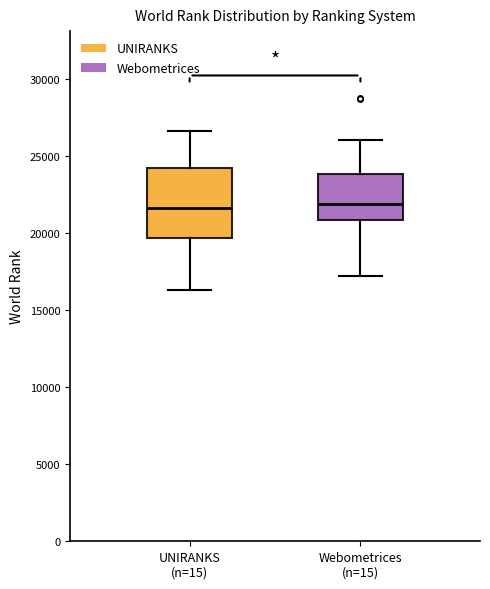

Reading left to right, transcribe this box plot: for each box, give where its median line is, the range the box spans, and where its two whiskers end, as read against the y-axis. The values are not printed on the chart, so give them approximately, as read against the axis.

UNIRANKS (n=15): median 21500, box 19500 to 24000, whiskers 16500 to 26500
Webometrices (n=15): median 22000, box 21000 to 24000, whiskers 17000 to 26000